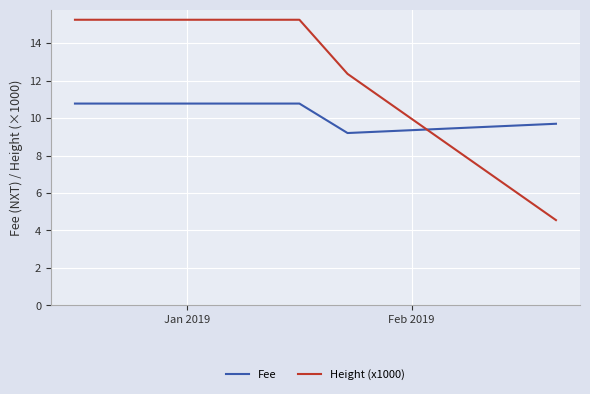

What is the difference between the maximum and second lowest values in the Fee series?

1.1